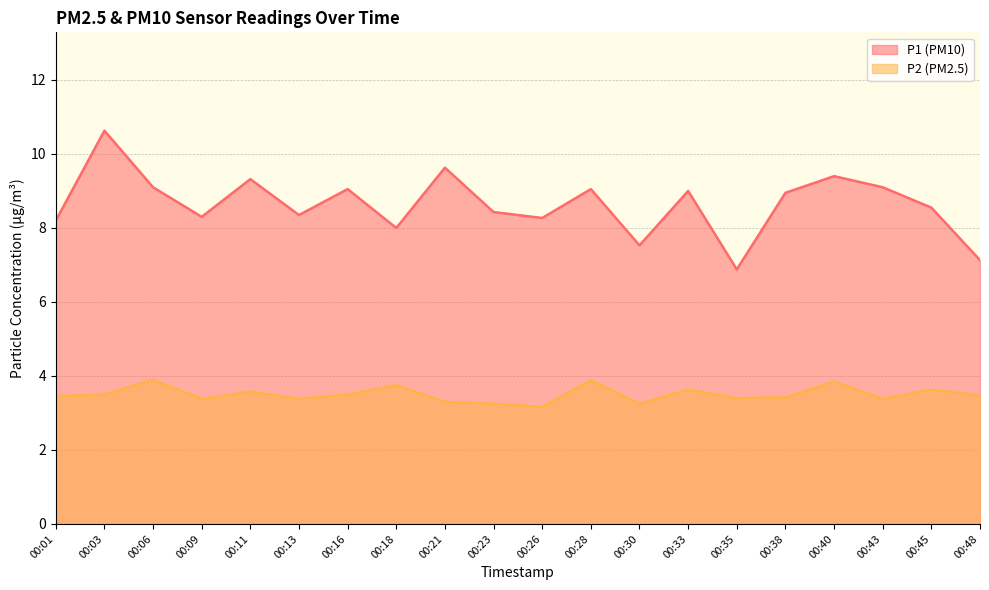

Which category has the lowest value in the P2 series?

00:26